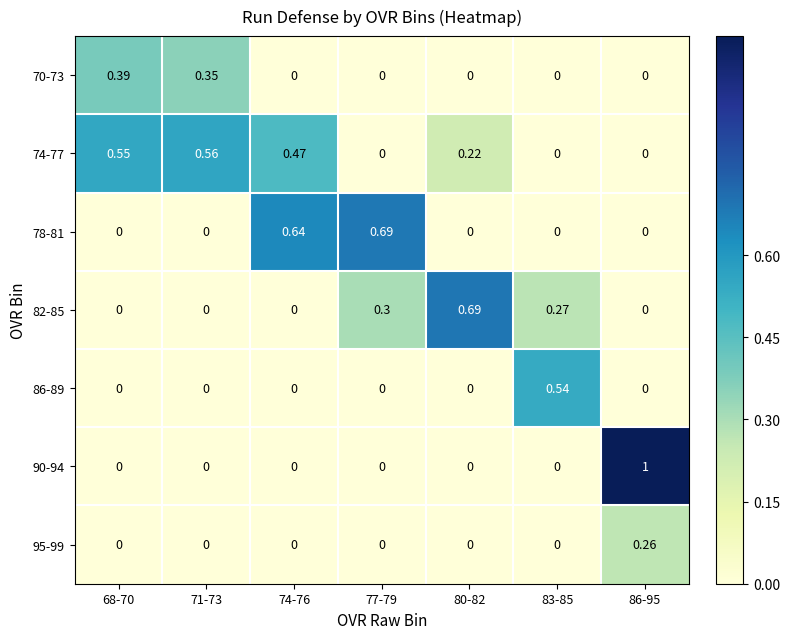

How many values in the 78-81 series exceed 0?

2